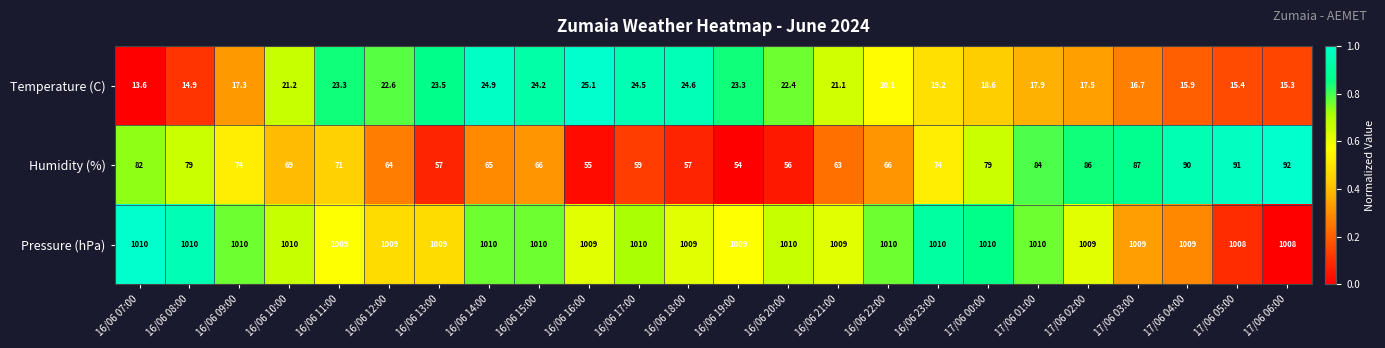

Between 17/06 01:00 and 17/06 04:00, which series saw the biggest shift?

Humidity (%)